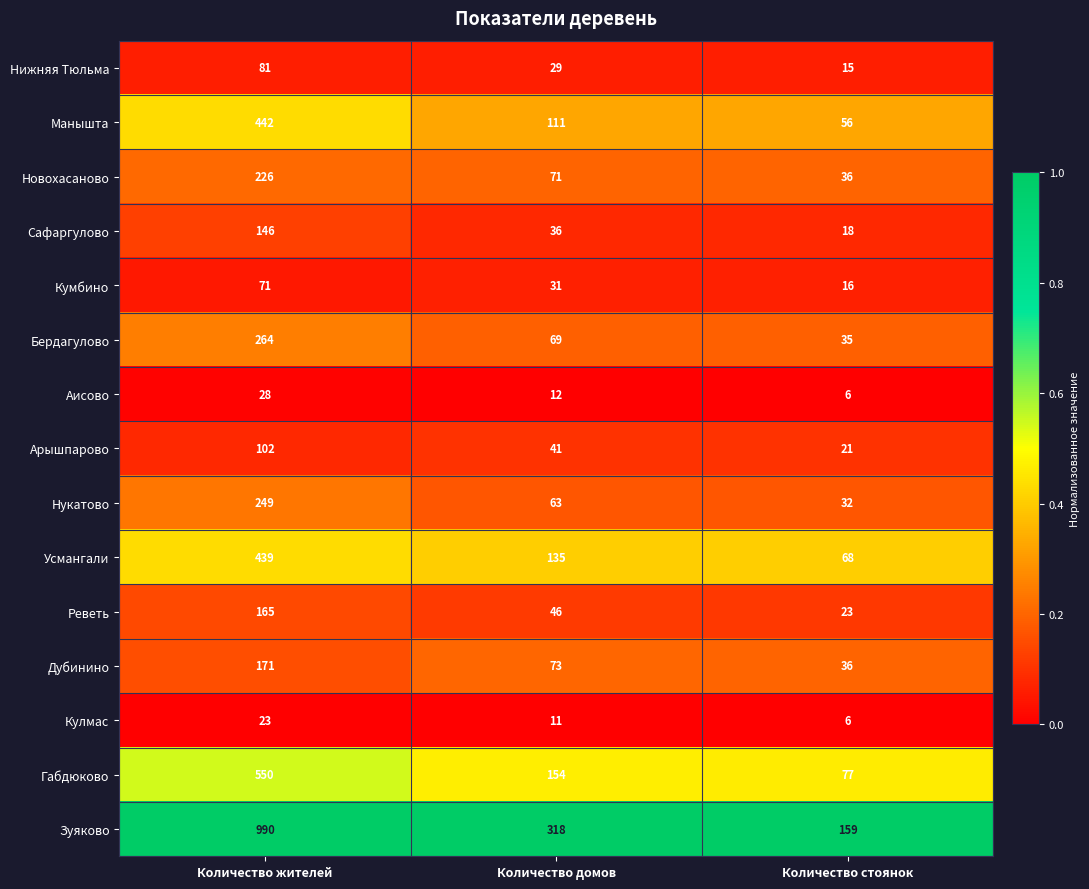

Which series has the widest spread of values?

Зуяково